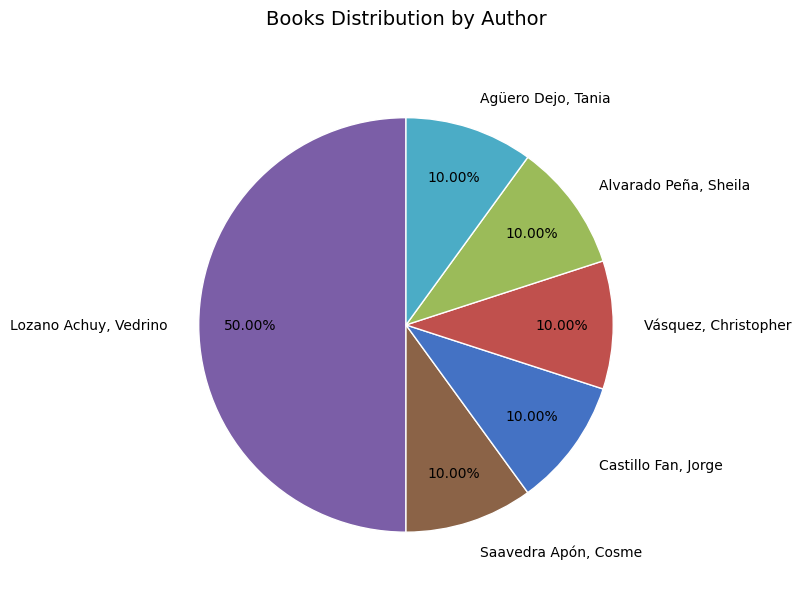

Which category has the biggest portion of the pie?

Lozano Achuy, Vedrino